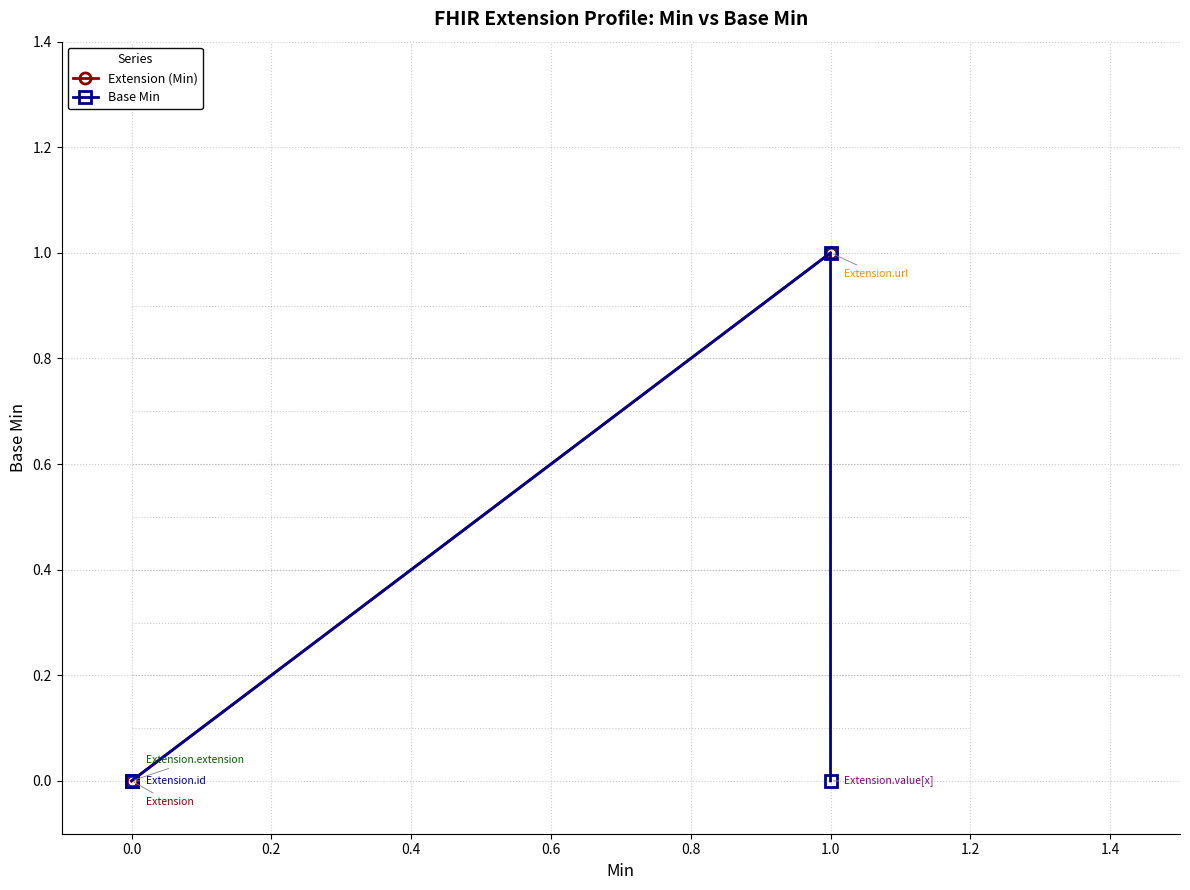

Which series has the largest range (max minus min)?

Extension (Min)